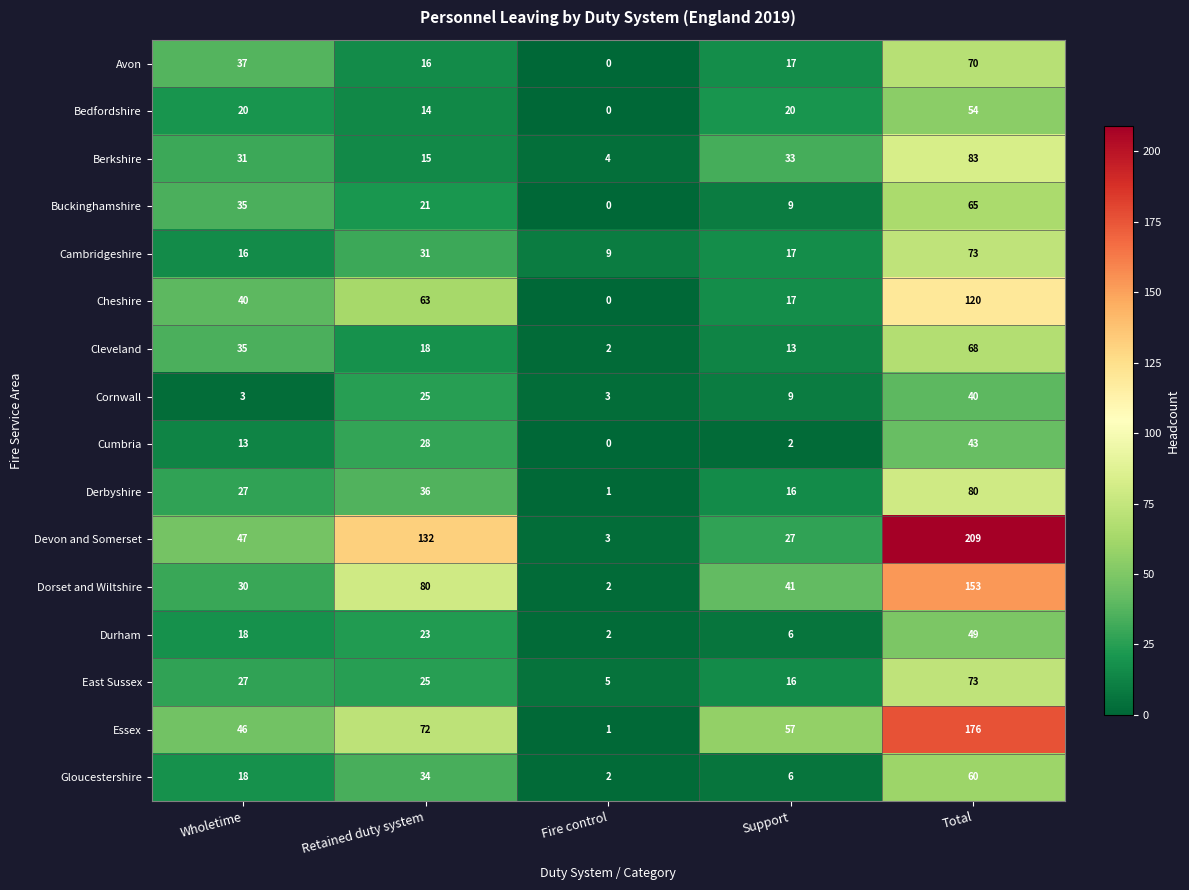

What is the sum of all Berkshire values?

166